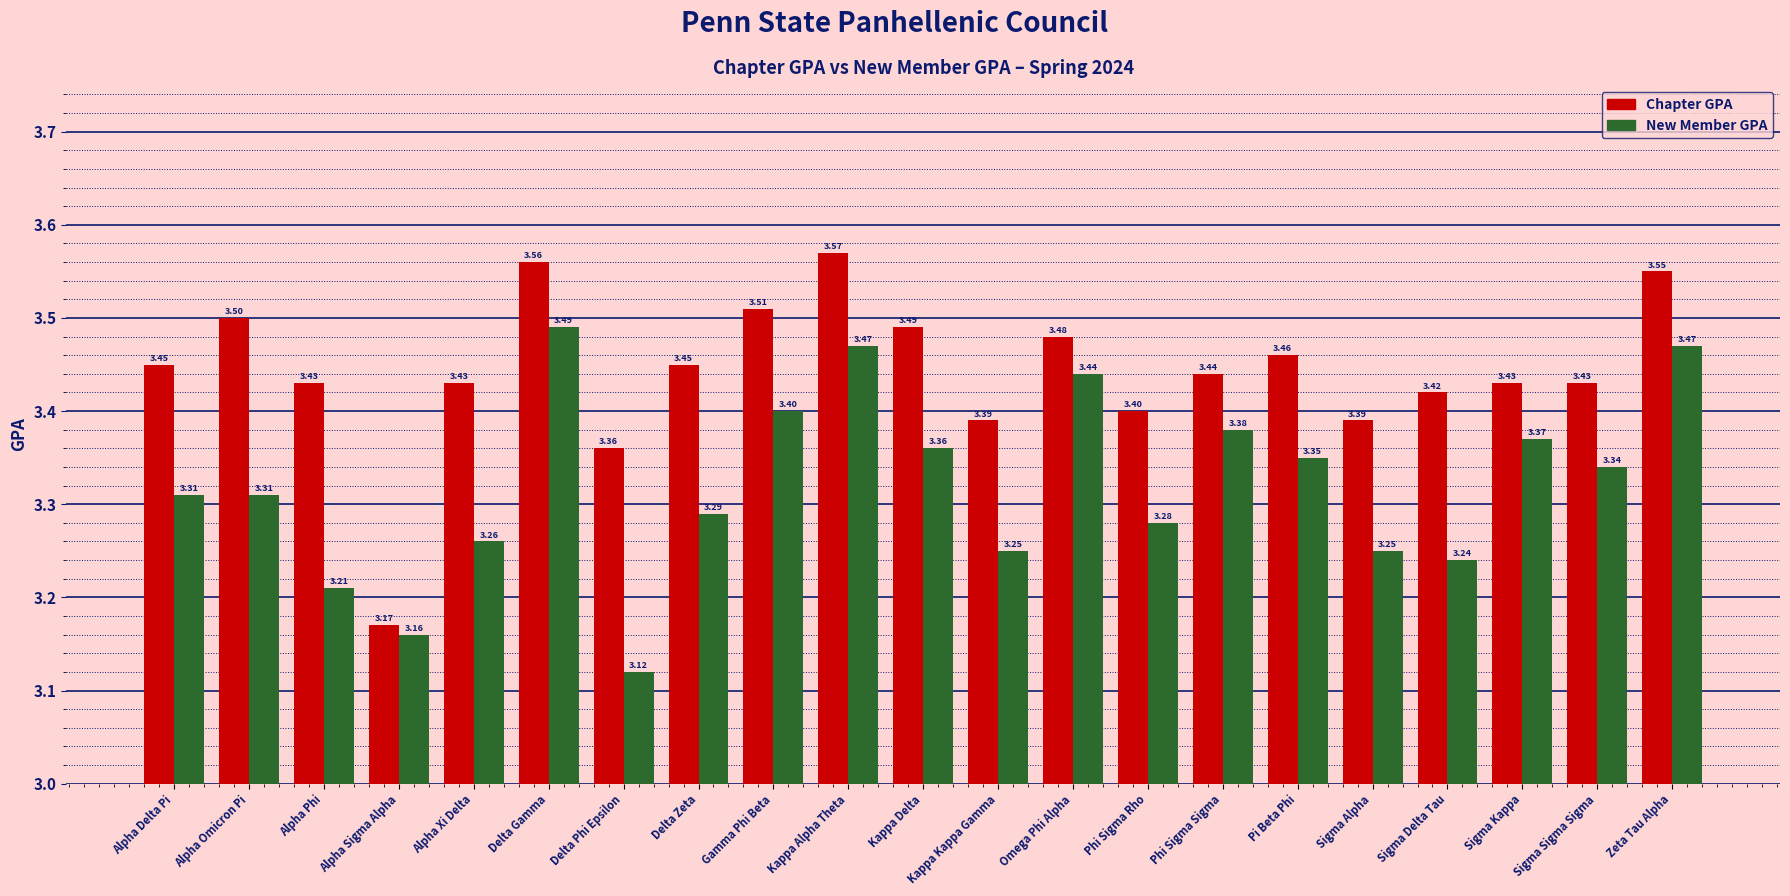

Is it true that Chapter GPA equals 2.0 at Kappa Kappa Gamma?

False